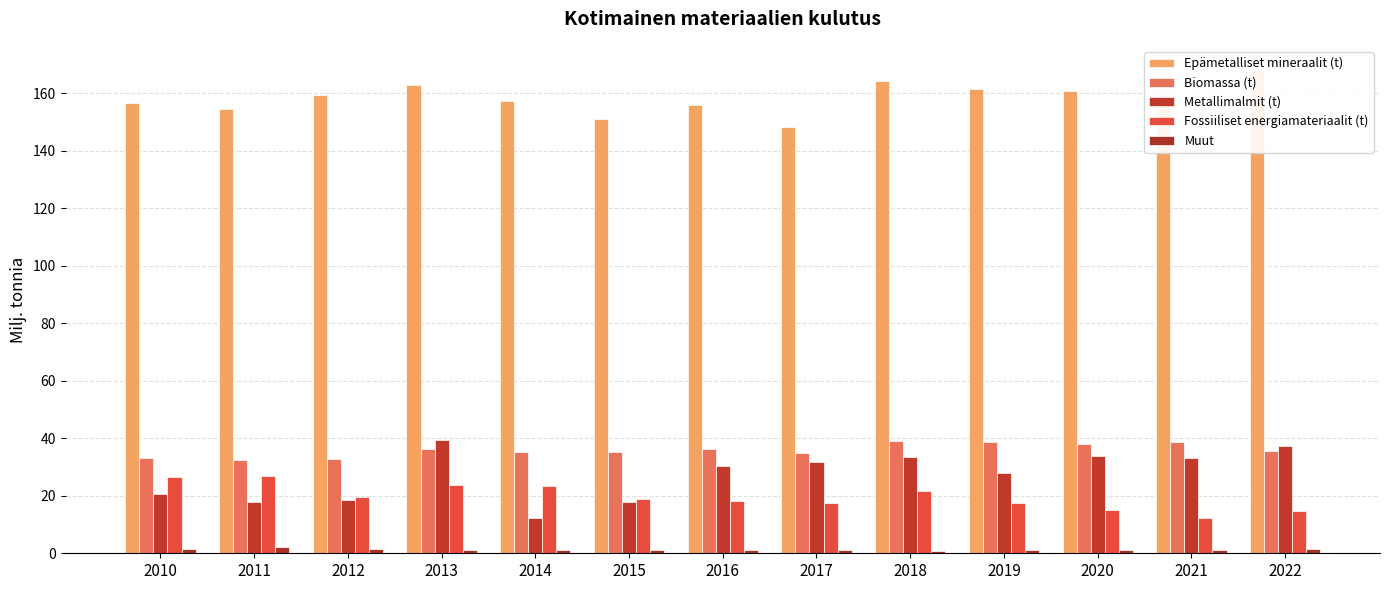

True or false: Epämetalliset mineraalit (t) has a value of 154.6 at 2011.

True